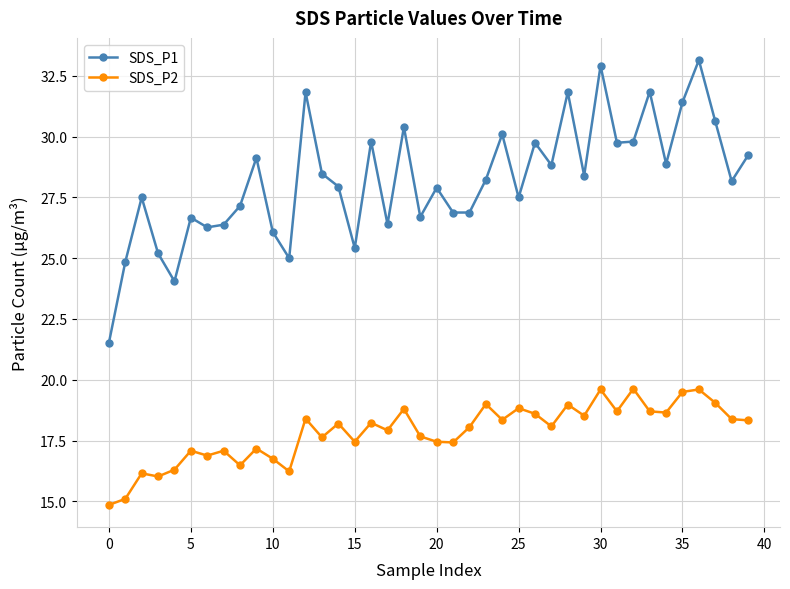

Which series has the largest total across all categories?

SDS_P1